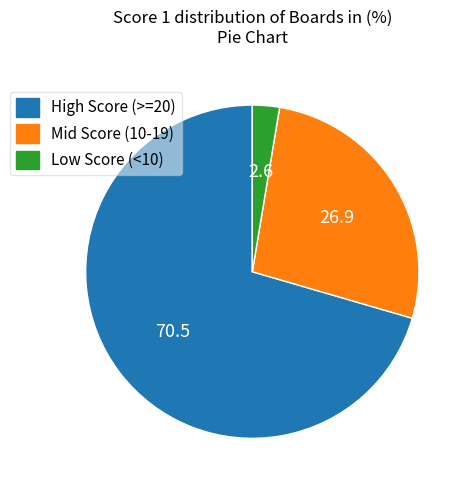

Which has a higher value, High Score (>=20) or Low Score (<10)?

High Score (>=20)